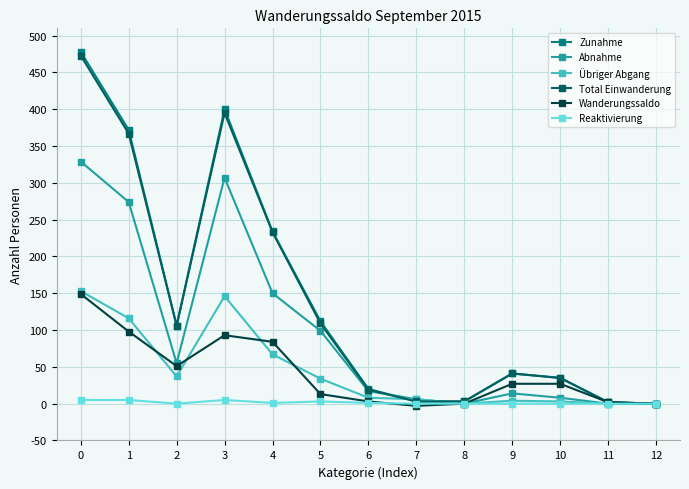

What are all the series names shown in the legend?

Zunahme, Abnahme, Übriger Abgang, Total Einwanderung, Wanderungssaldo, Reaktivierung